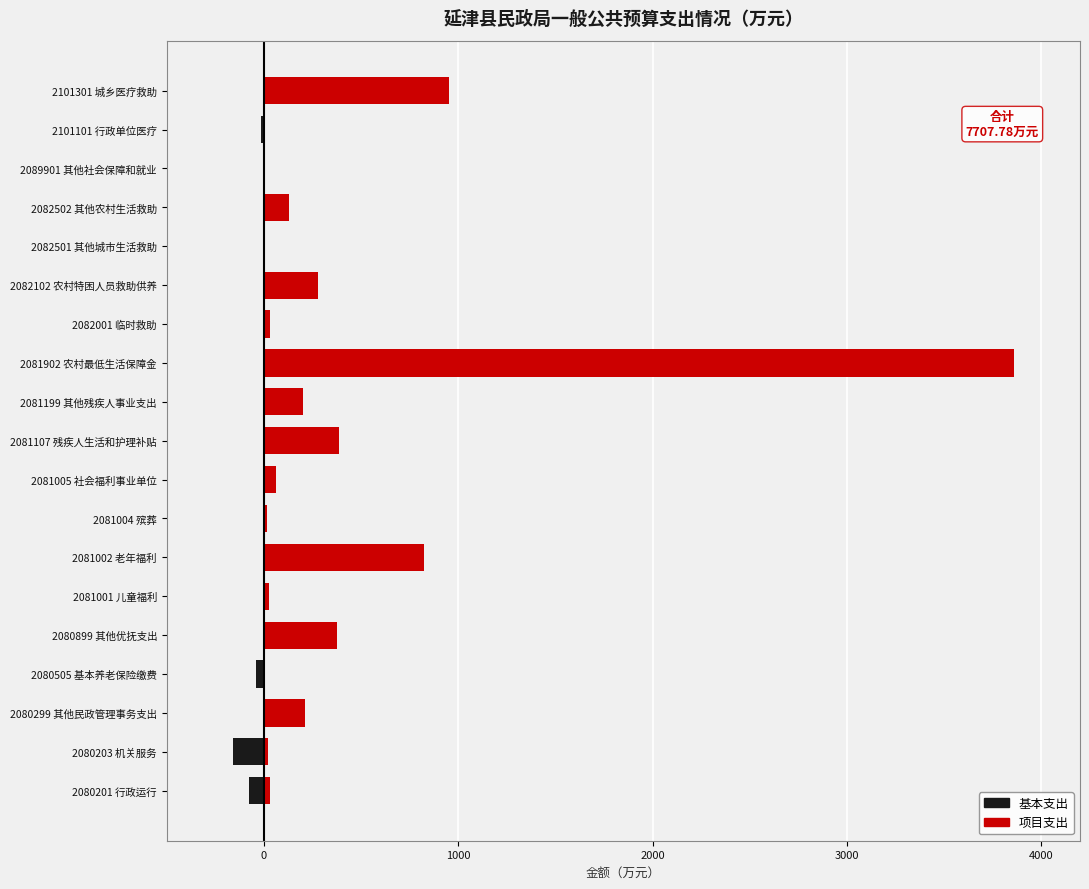

How many bars are there in total?

38